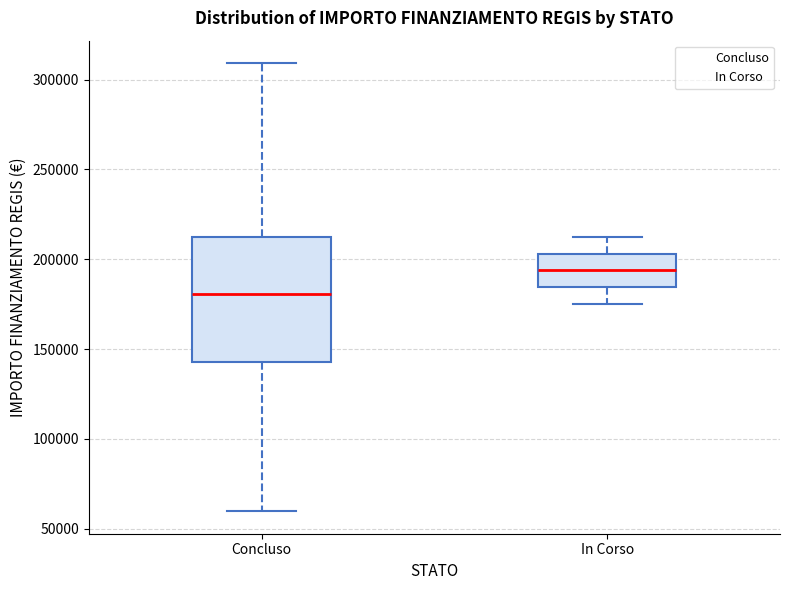

Which box's median line is the lowest?

Concluso